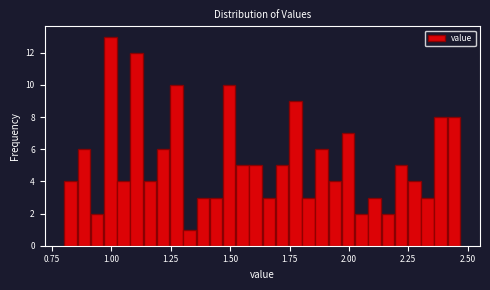

Around what value on the x-axis is the tallest bar? Give the approximate position of its centre, as read against the axis.

1.00